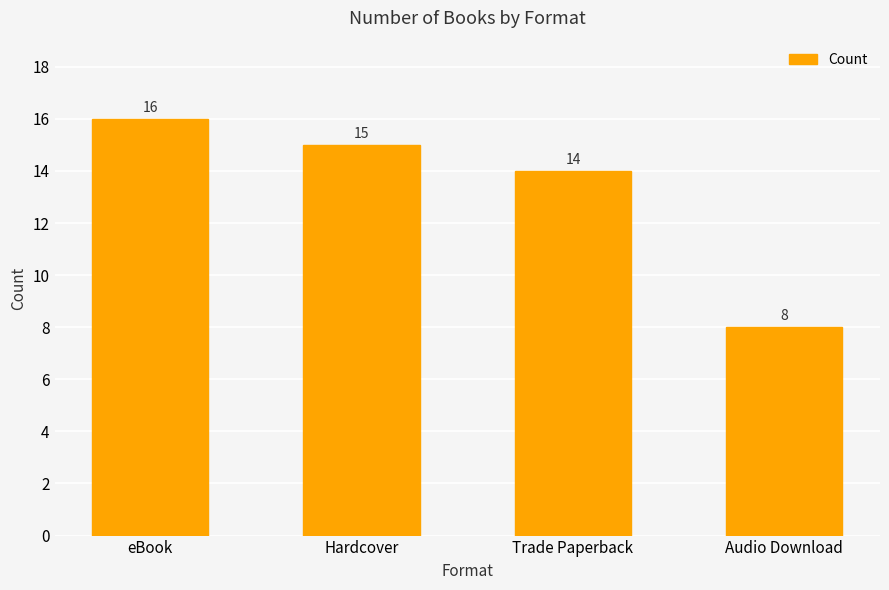

What is the maximum value shown in the chart?

16